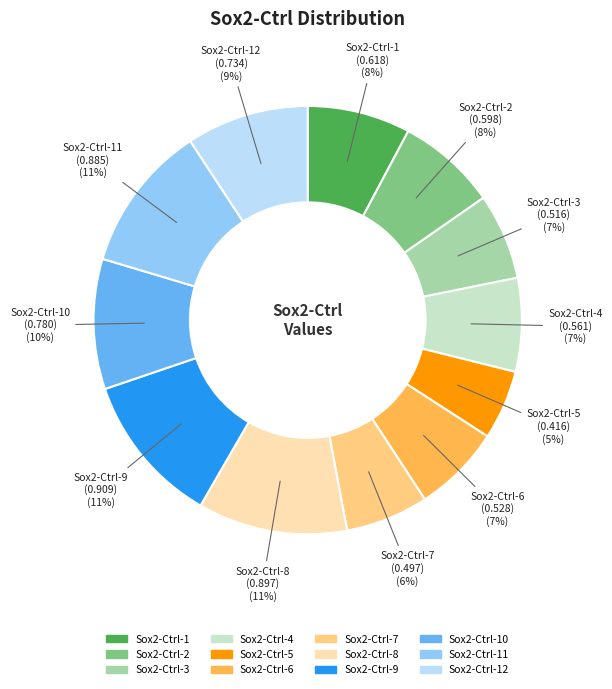

How many segments does this pie chart have?

12